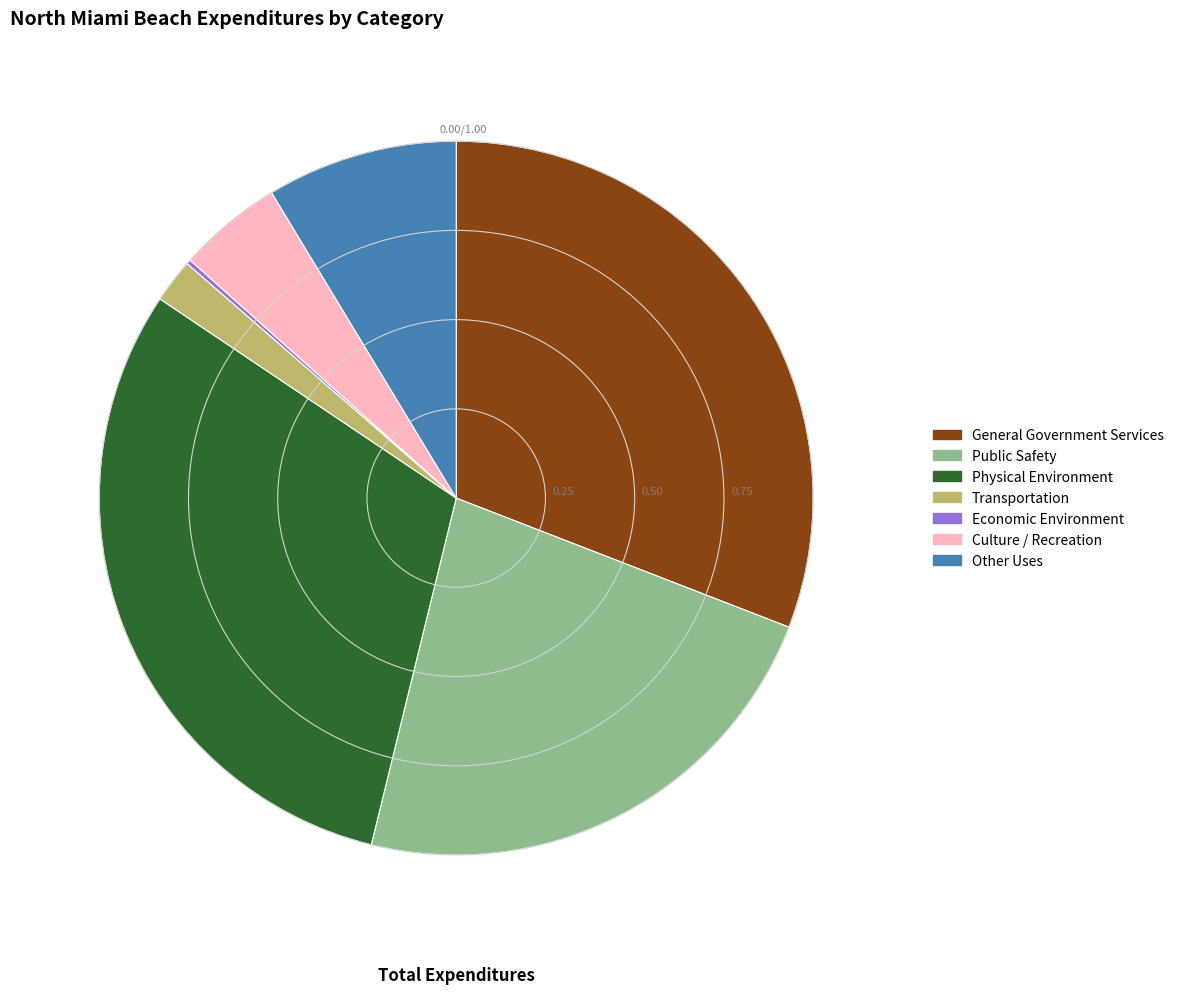

Does Other Uses represent more than half of the total?

No